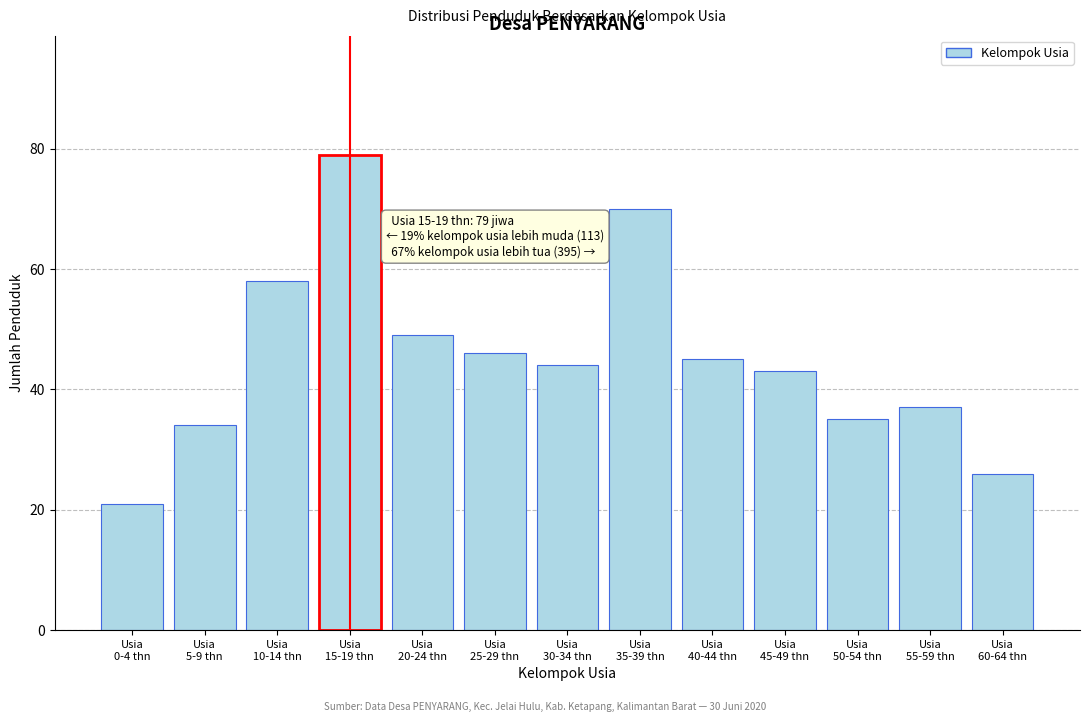

Reading left to right, extract all data points from this chart.

21	34	58	79	49	46	44	70	45	43	35	37	26